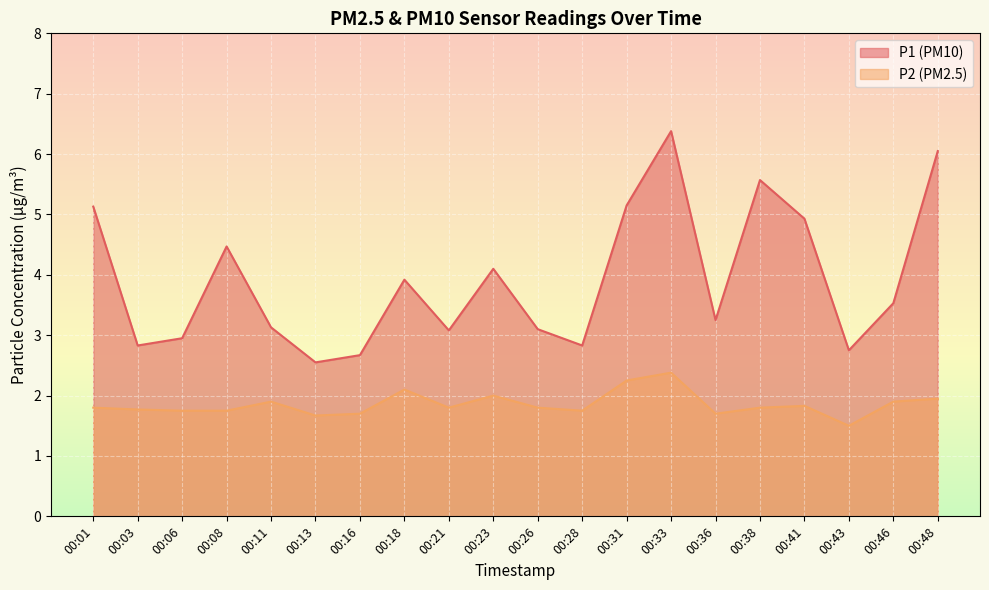

Does the chart display data point markers on the line(s)?

No